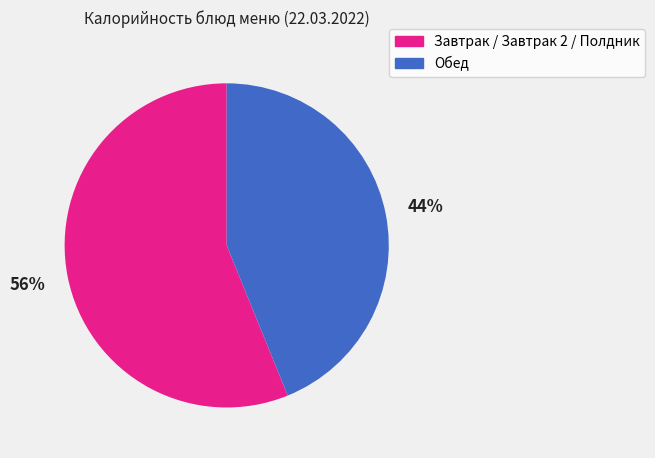

To the nearest percent, what is the average slice percentage?

50%